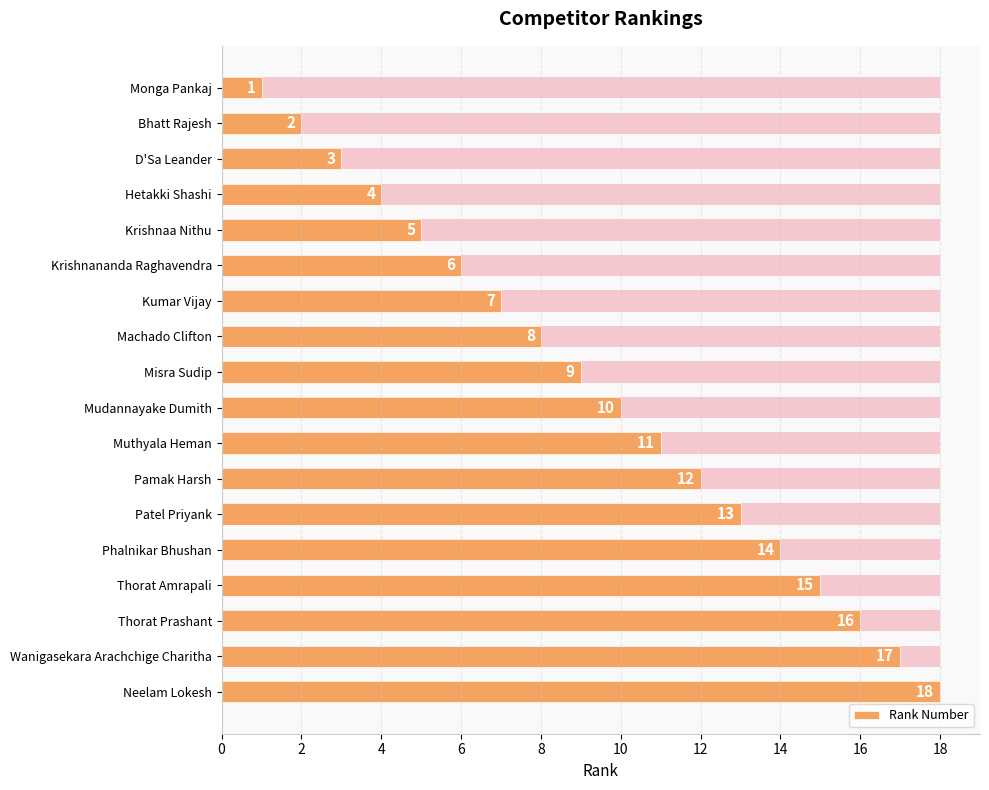

Reading left to right, what are all the values shown in this chart?

1	2	3	4	5	6	7	8	9	10	11	12	13	14	15	16	17	18